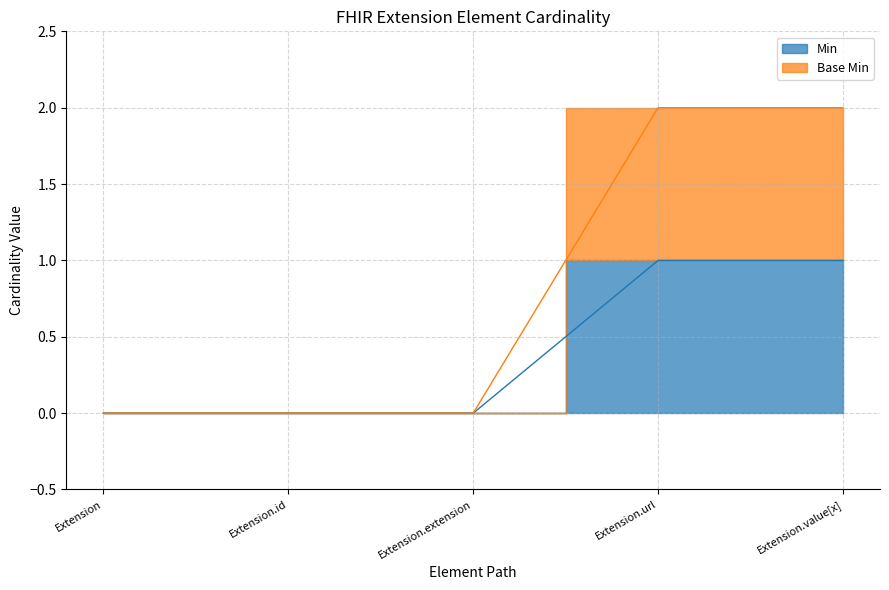

True or false: Base Min has a value of 3 at Extension.url.

False